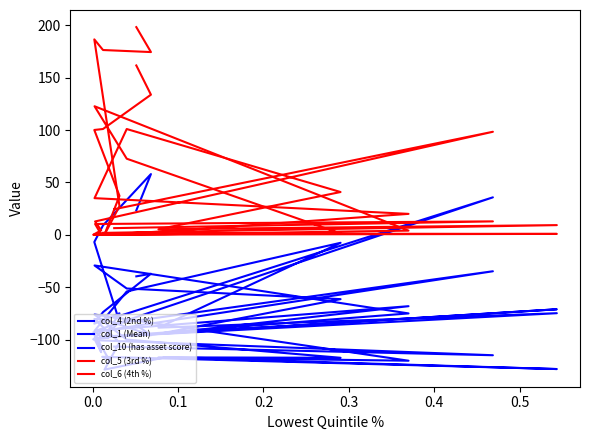

What is the average value of the col_6 (4th %) series?

49.9